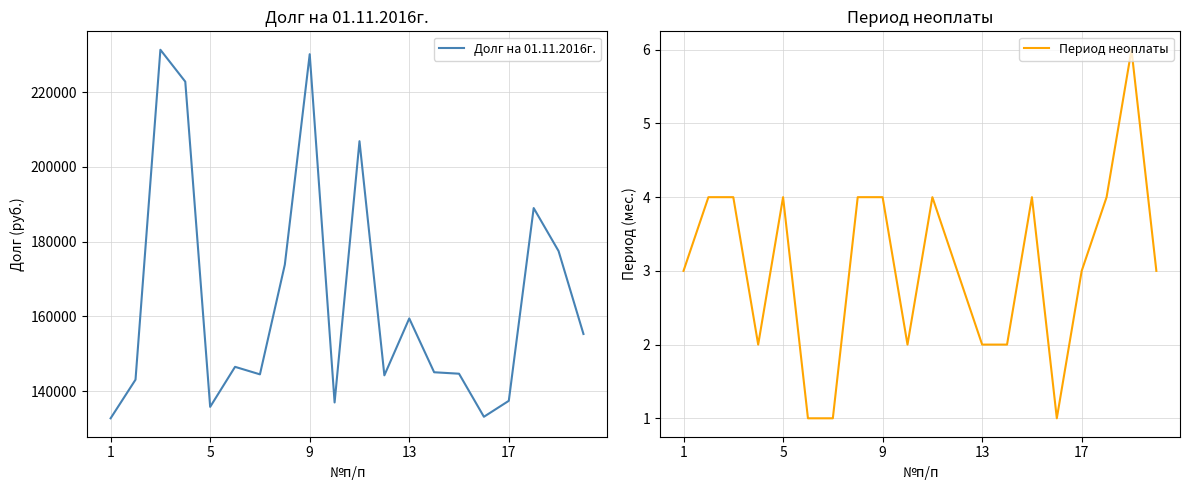

At which label is Период неоплаты closest to 3?

1